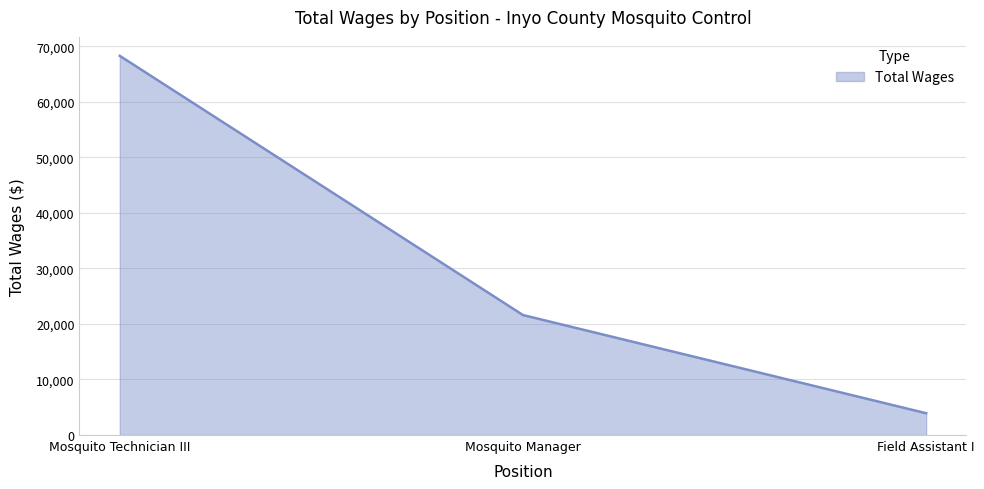

Which category has the lowest value across all series?

Field Assistant I